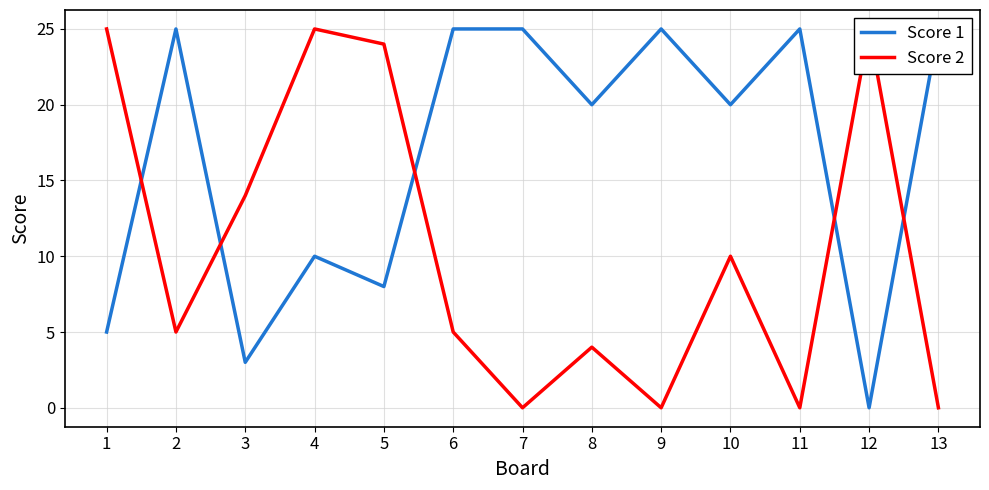

What is the sum of the Score 1 values at 12 and 6?

25